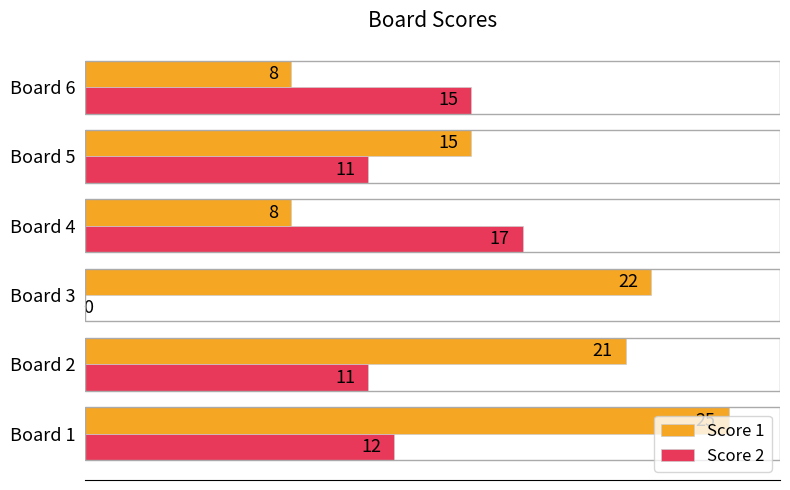

Which series changed the most between Board 2 and Board 5?

Score 1